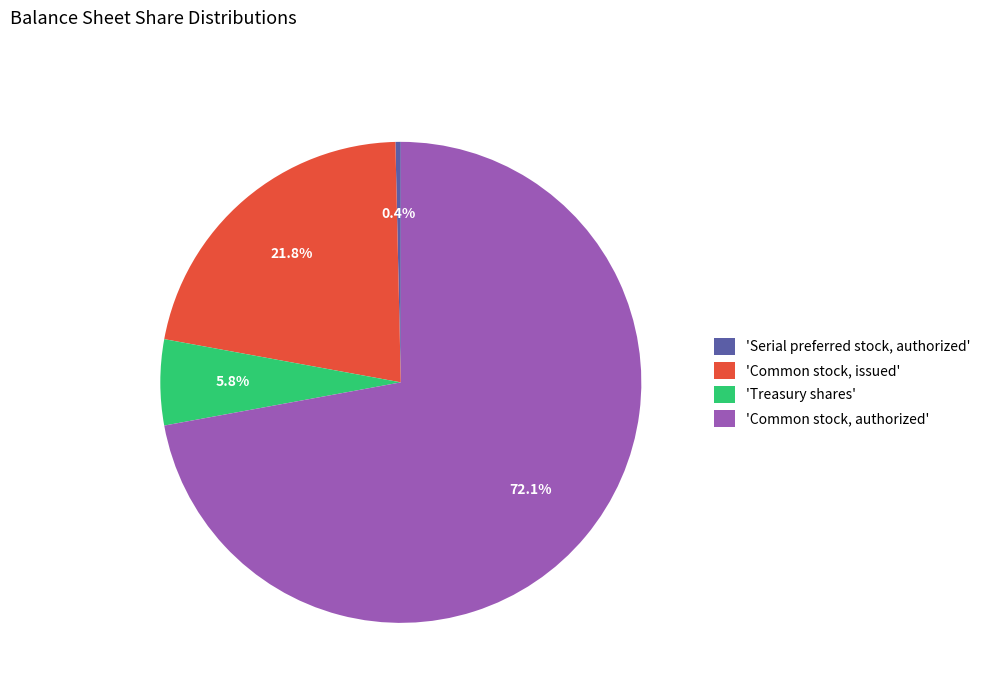

Do 'Treasury shares' and 'Common stock, authorized' together represent more than half of the pie?

Yes